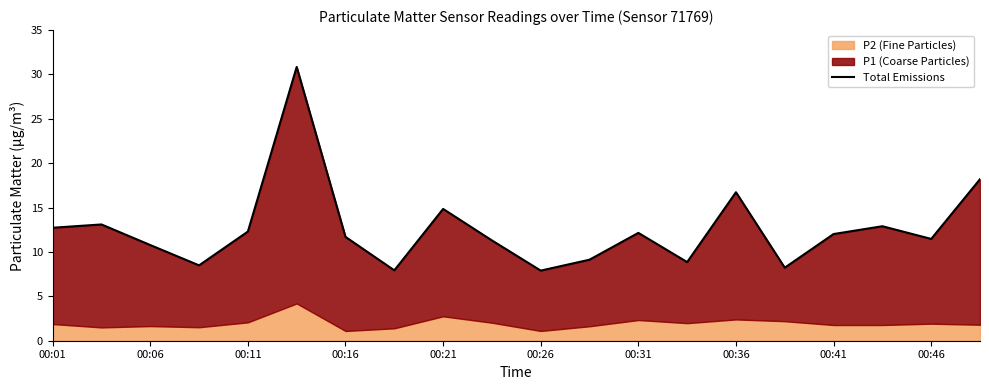

What is the ratio of the value at 19 to the value at 00:36?

2.3